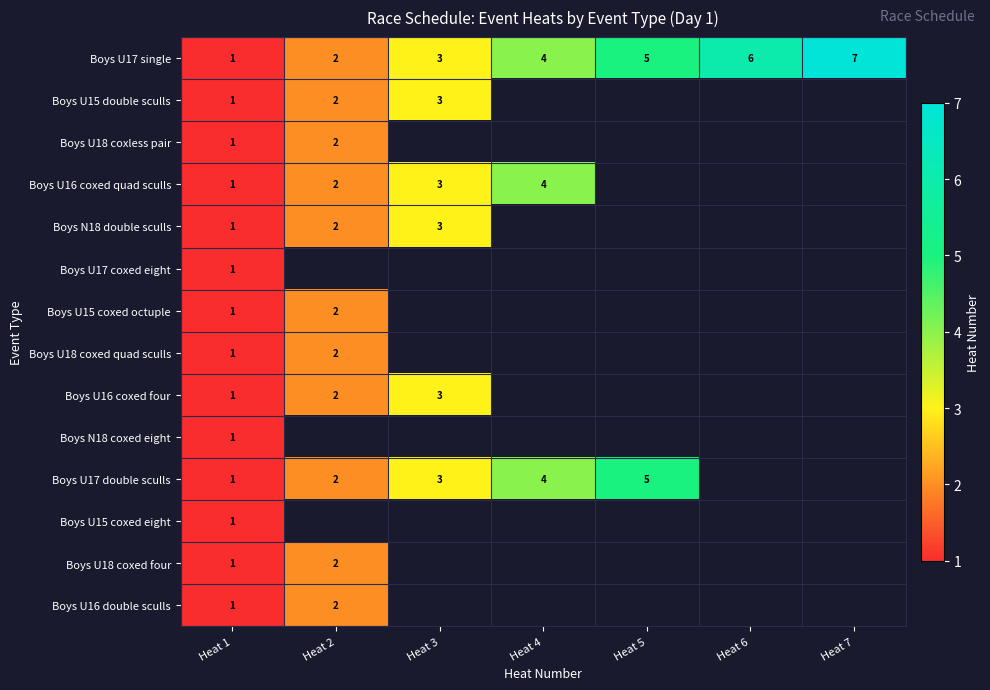

At which label is Boys U17 single closest to 4?

Heat 4